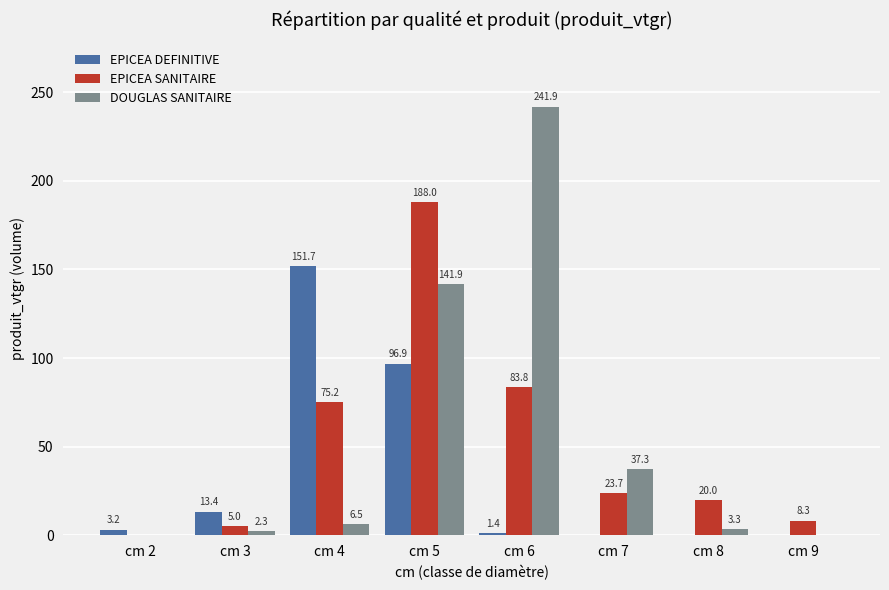

What is the sum of all DOUGLAS SANITAIRE values?

433.2